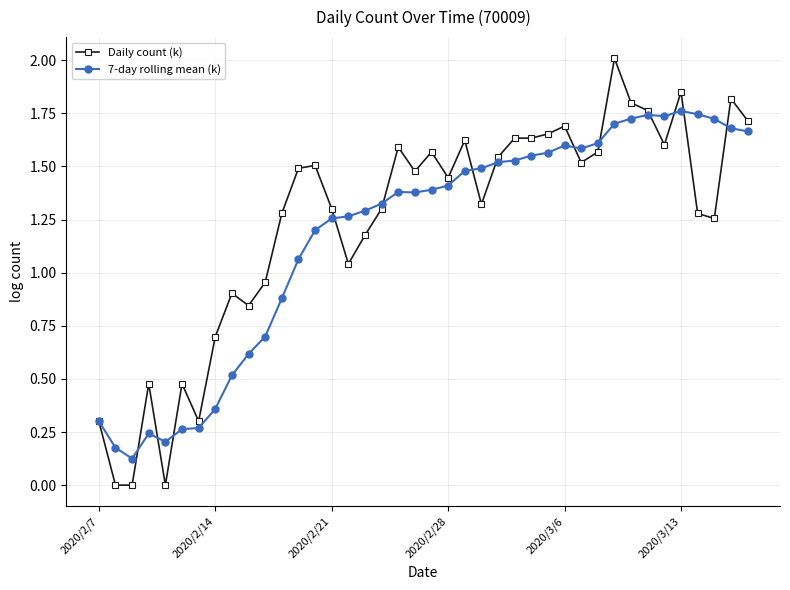

List the series in order of their peak value, highest first.

Daily count (k), 7-day rolling mean (k)